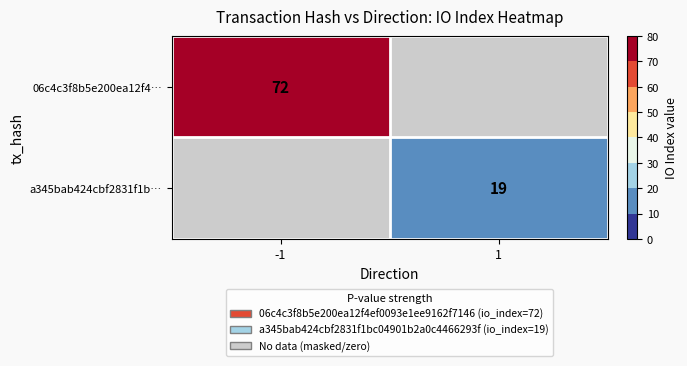

Is it true that 06c4c3f8b5e200ea12f4… equals 115 at -1?

False